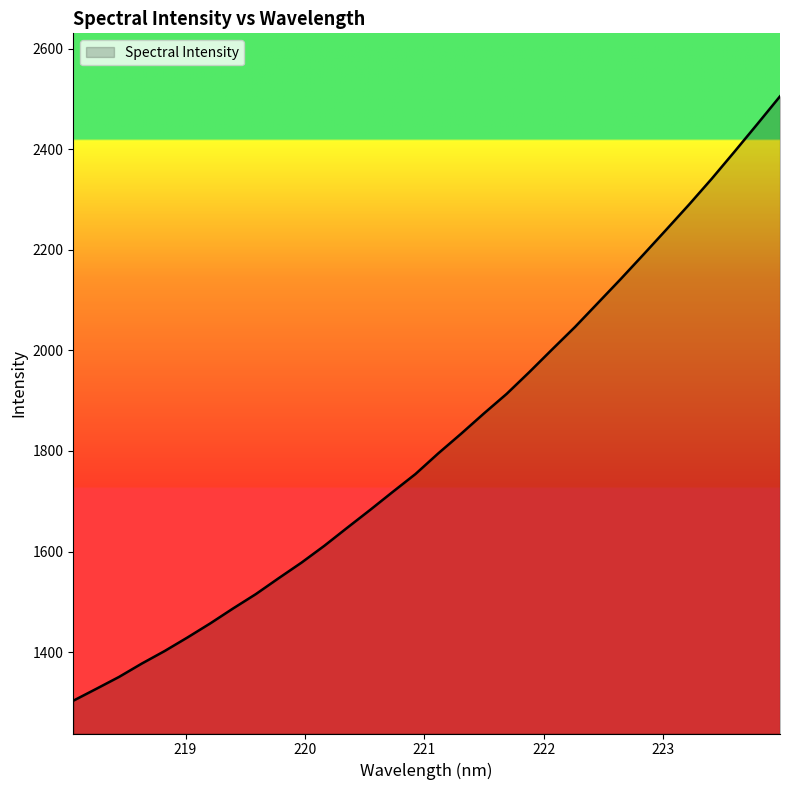

How many values exceed 1795?

16